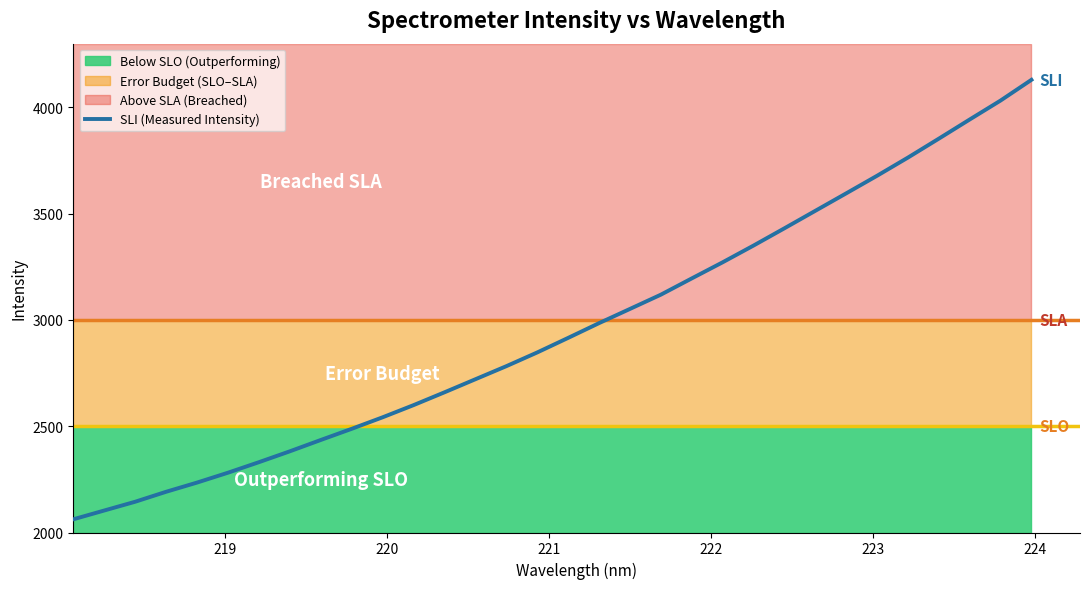

How many lines are shown in the chart?

1